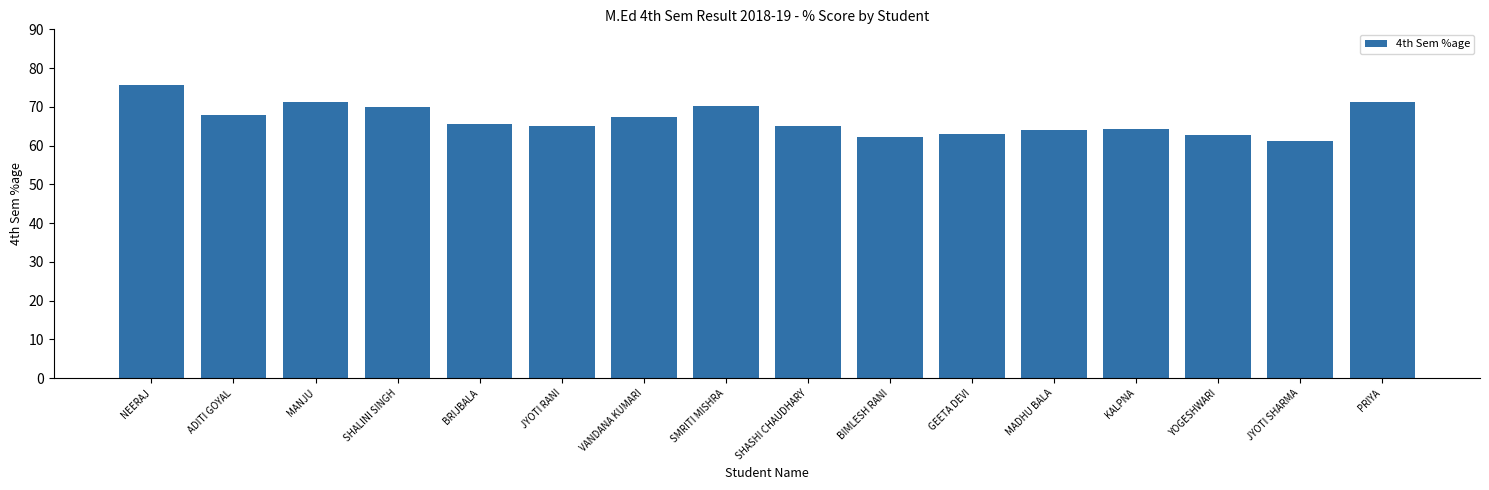

What is the label of the 12th bar from the right?

BRIJBALA